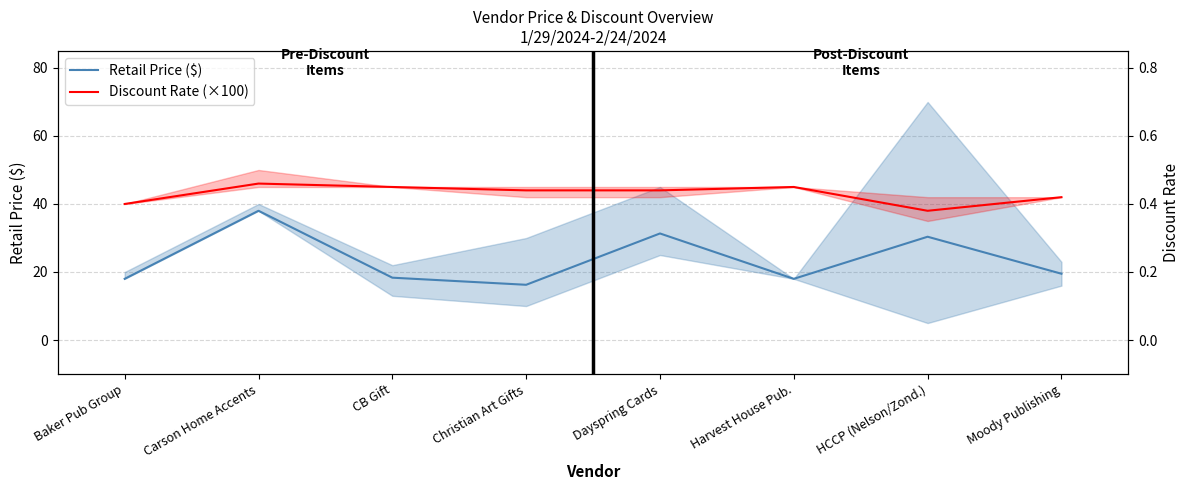

How many data points does each series have?

8